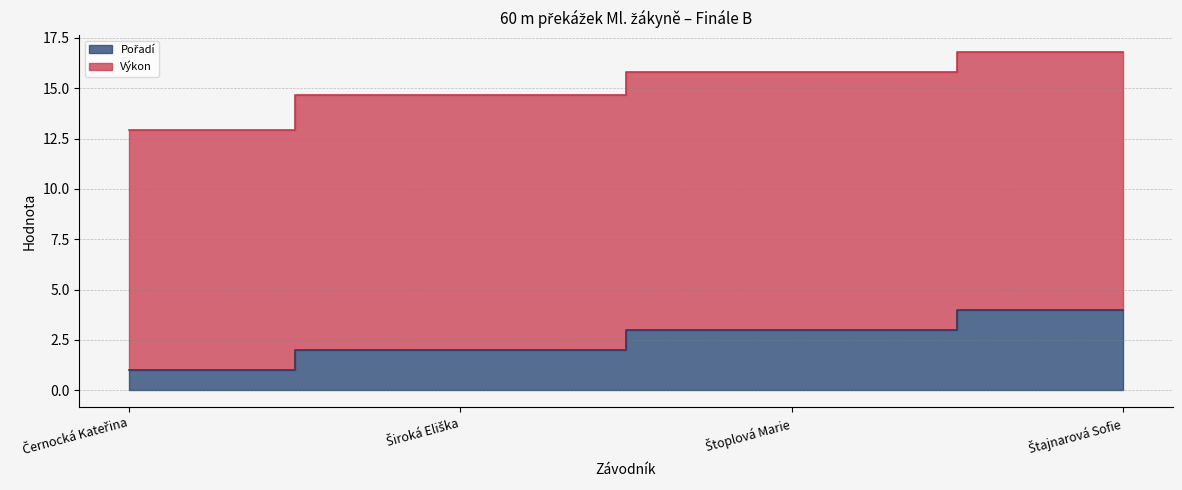

What is the difference between the second highest and minimum values?

2